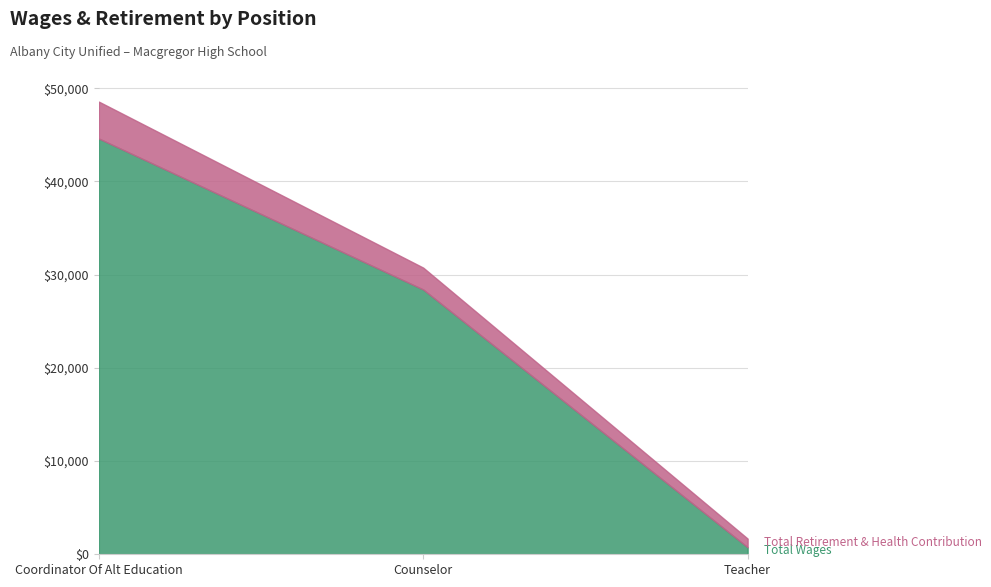

At which label is Total Wages closest to 22675?

Counselor